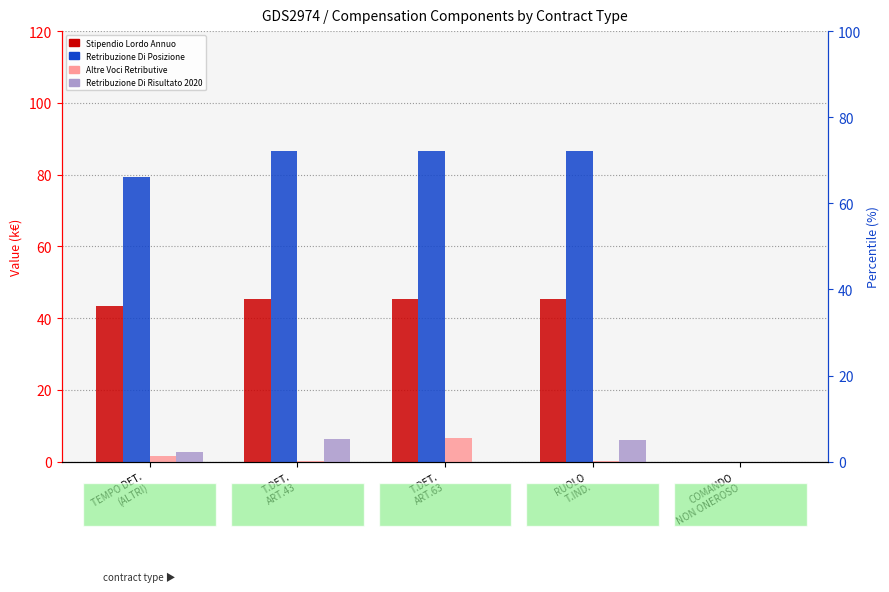

Reading right to left, what are all the values shown in this chart?

Stipendio Lordo Annuo: COMANDO
NON ONEROSO=0.0	RUOLO
T.IND.=45.3	T.DET.
ART.63=45.3	T.DET.
ART.43=45.3	TEMPO DET.
(ALTRI)=43.3
Retribuzione Di Posizione: COMANDO
NON ONEROSO=0.0	RUOLO
T.IND.=86.7	T.DET.
ART.63=86.7	T.DET.
ART.43=86.7	TEMPO DET.
(ALTRI)=79.3
Altre Voci Retributive: COMANDO
NON ONEROSO=0.0	RUOLO
T.IND.=0.3	T.DET.
ART.63=6.5	T.DET.
ART.43=0.3	TEMPO DET.
(ALTRI)=1.6
Retribuzione Di Risultato 2020: COMANDO
NON ONEROSO=0.0	RUOLO
T.IND.=6.1	T.DET.
ART.63=0.0	T.DET.
ART.43=6.3	TEMPO DET.
(ALTRI)=2.7